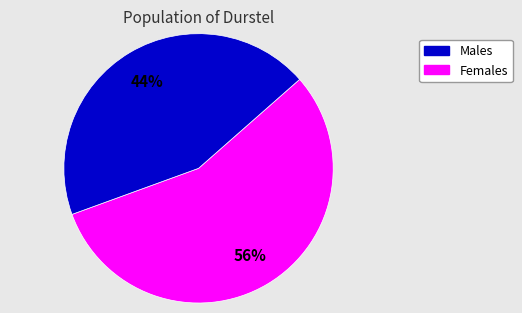

Does any single category account for the majority?

Yes